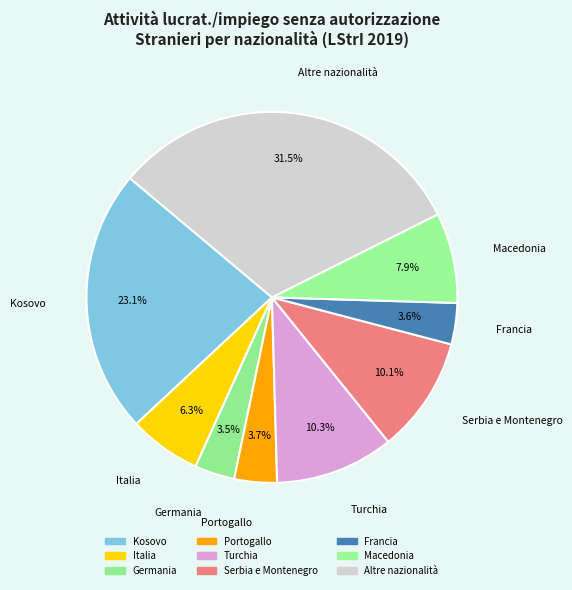

Count the number of slices in the pie.

9